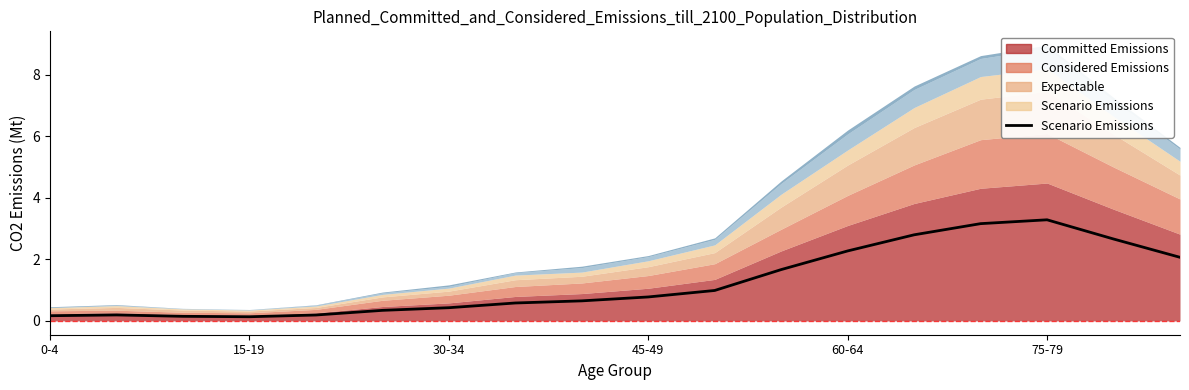

The value at 10 is 1.0. True or false?

True